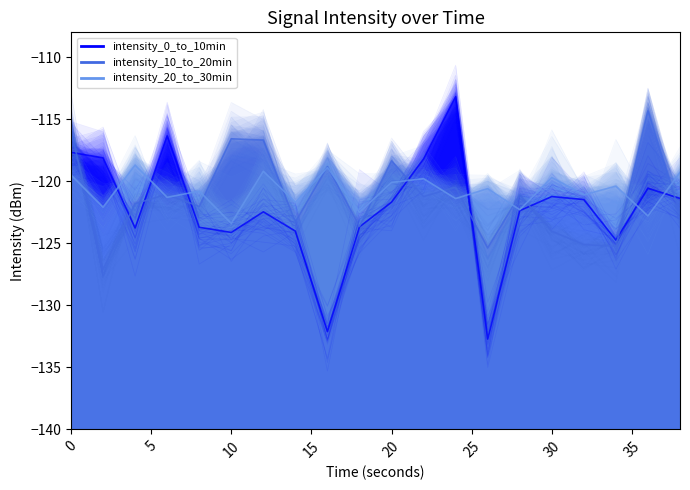

What is the difference between the intensity_20_to_30min values at 25 and 10?

5.1